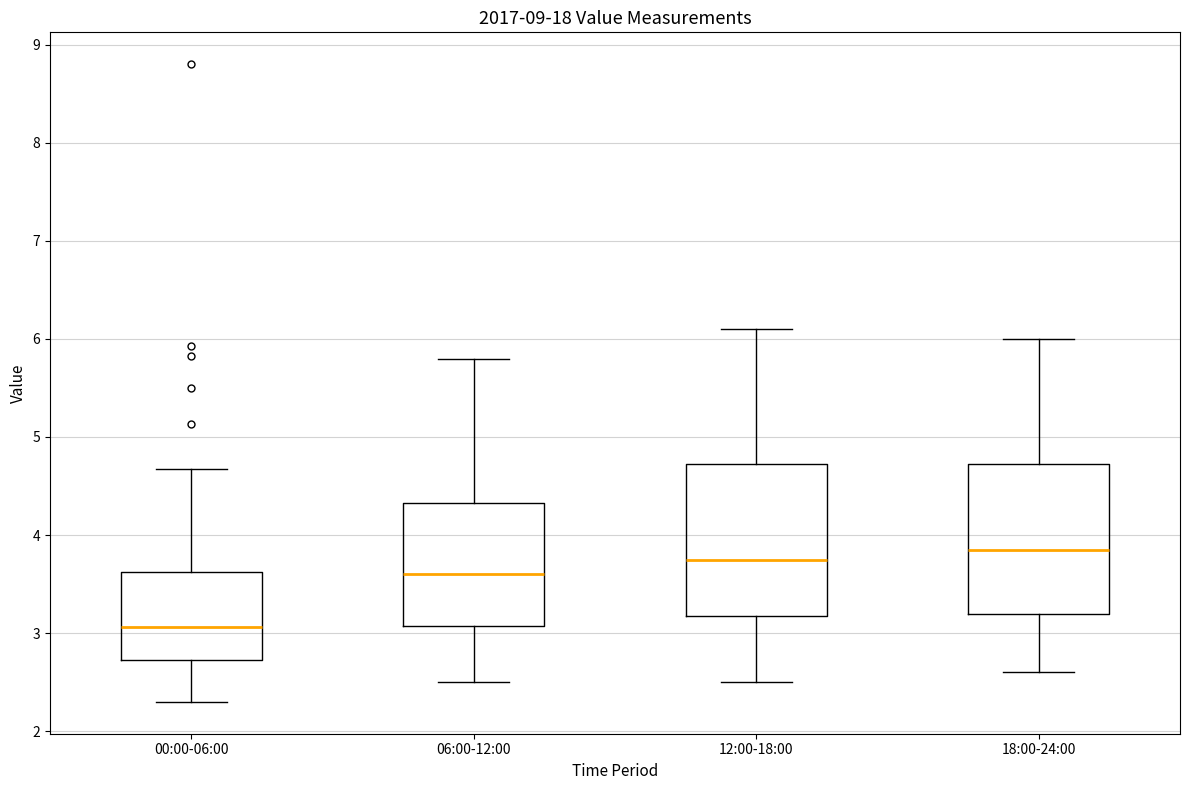

Where does the upper whisker of the box for 12:00-18:00 end on the y-axis? The values are not printed on the chart, so give them approximately, as read against the axis.

6.1